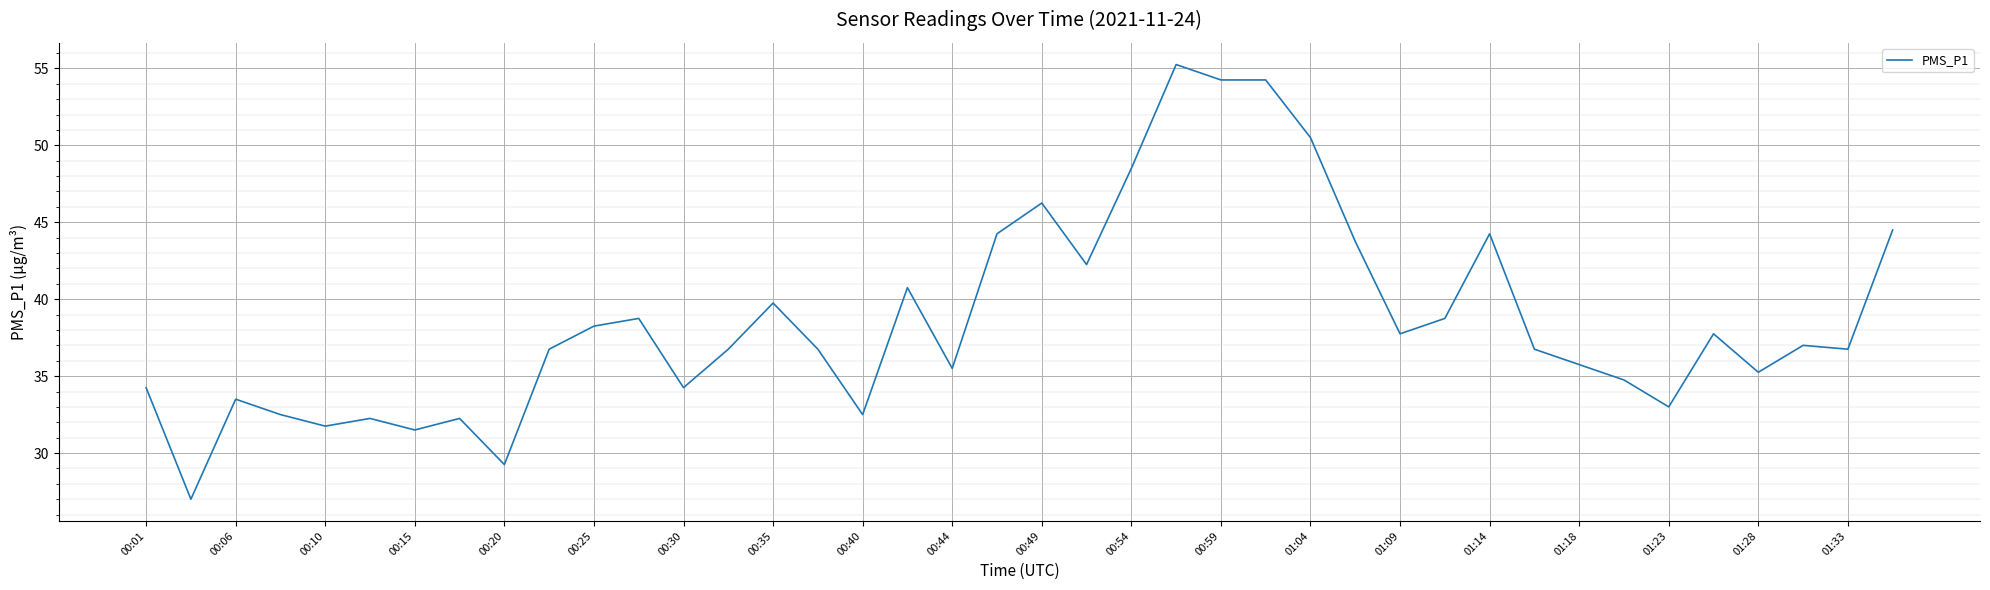

What is the minimum value shown in the chart?

27.0